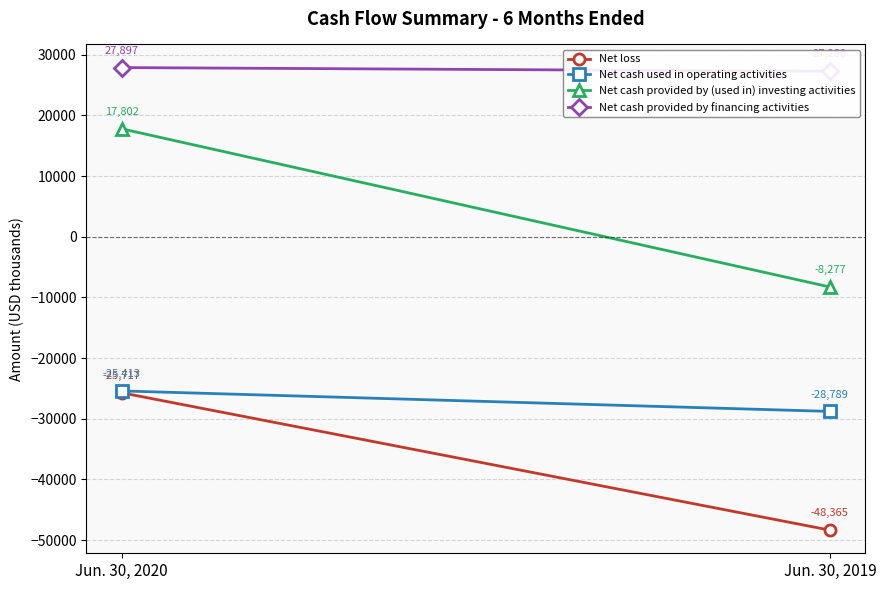

Reading left to right, what are all the values shown in this chart?

Net loss: Jun. 30, 2020=-25717	Jun. 30, 2019=-48365
Net cash used in operating activities: Jun. 30, 2020=-25413	Jun. 30, 2019=-28789
Net cash provided by (used in) investing activities: Jun. 30, 2020=17802	Jun. 30, 2019=-8277
Net cash provided by financing activities: Jun. 30, 2020=27897	Jun. 30, 2019=27280